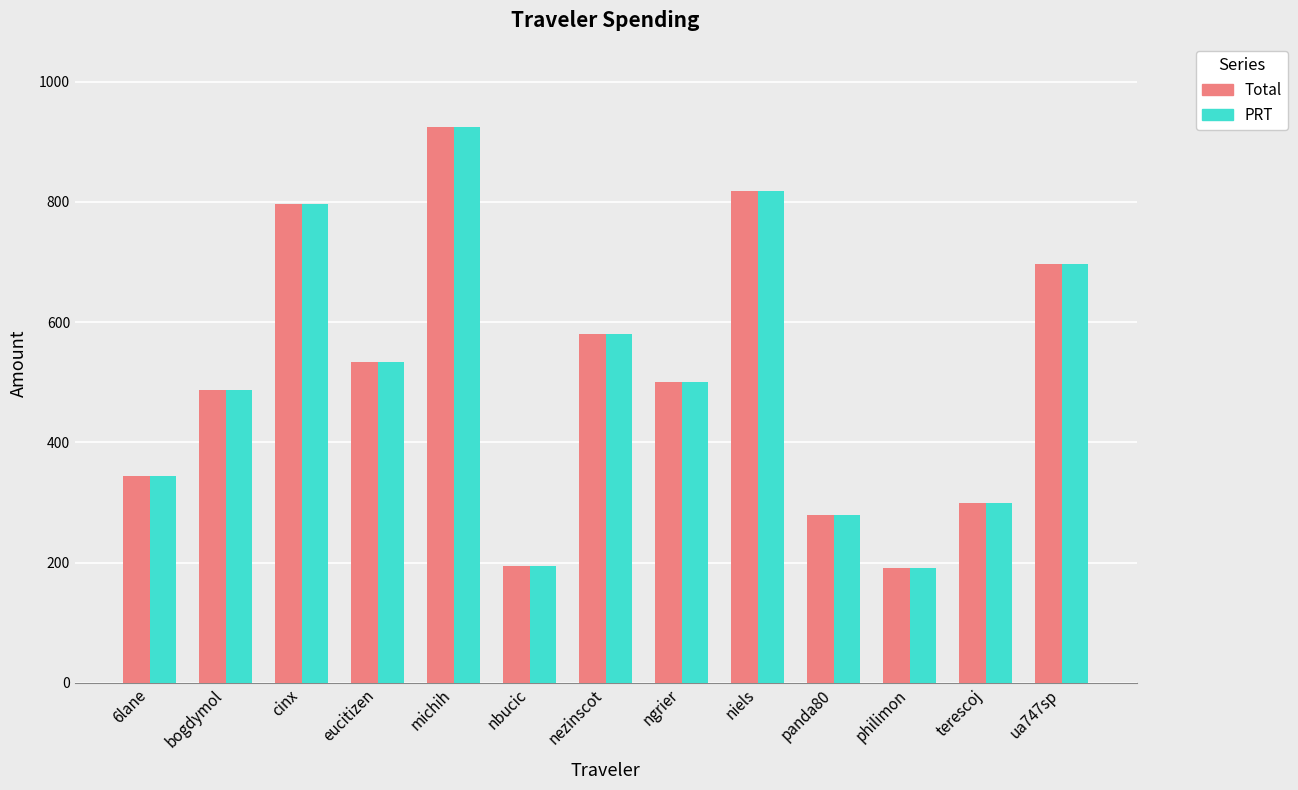

What are all the series names shown in the legend?

Total, PRT